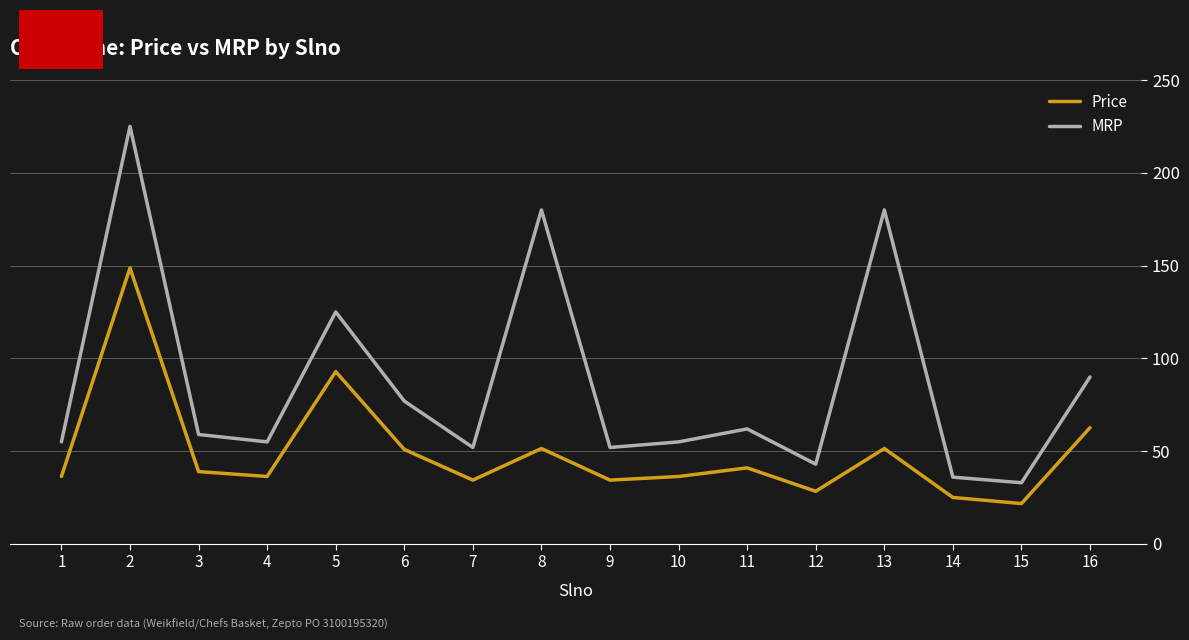

True or false: Price and MRP intersect in this chart.

False